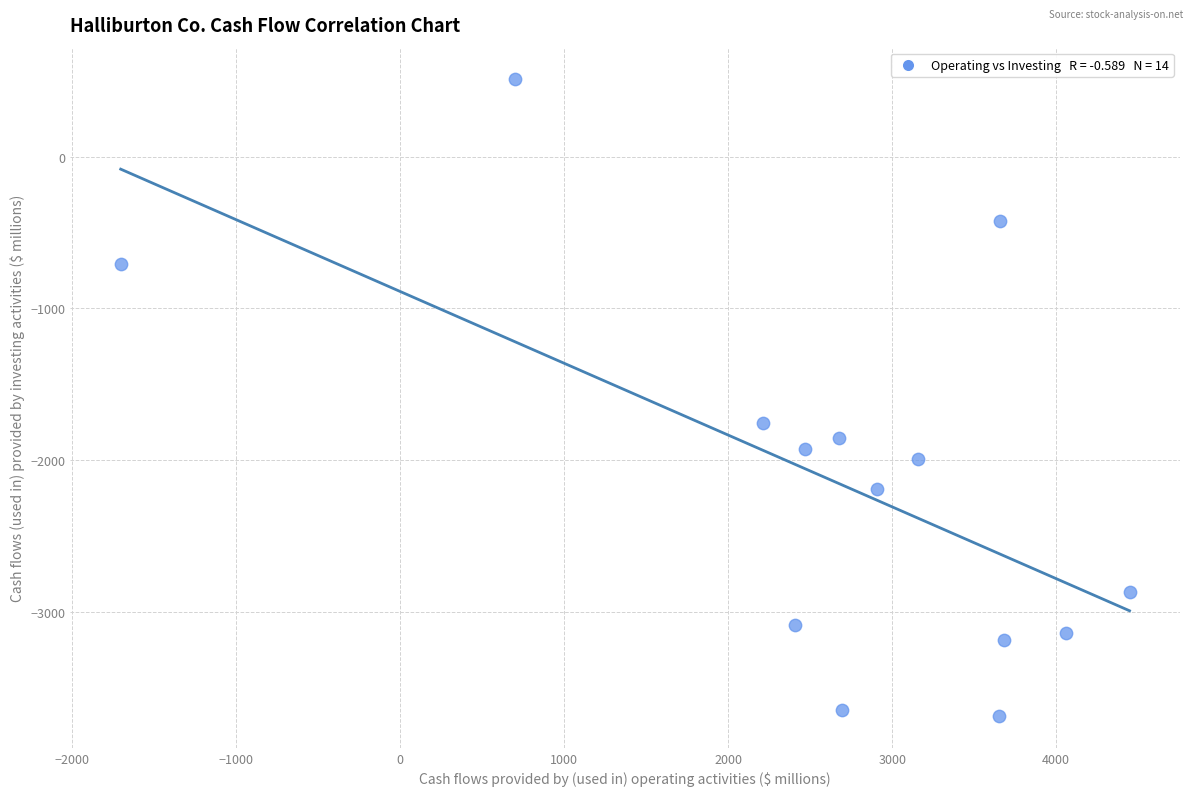

What Y value in the scatter plot is closest to -1589?

-1755